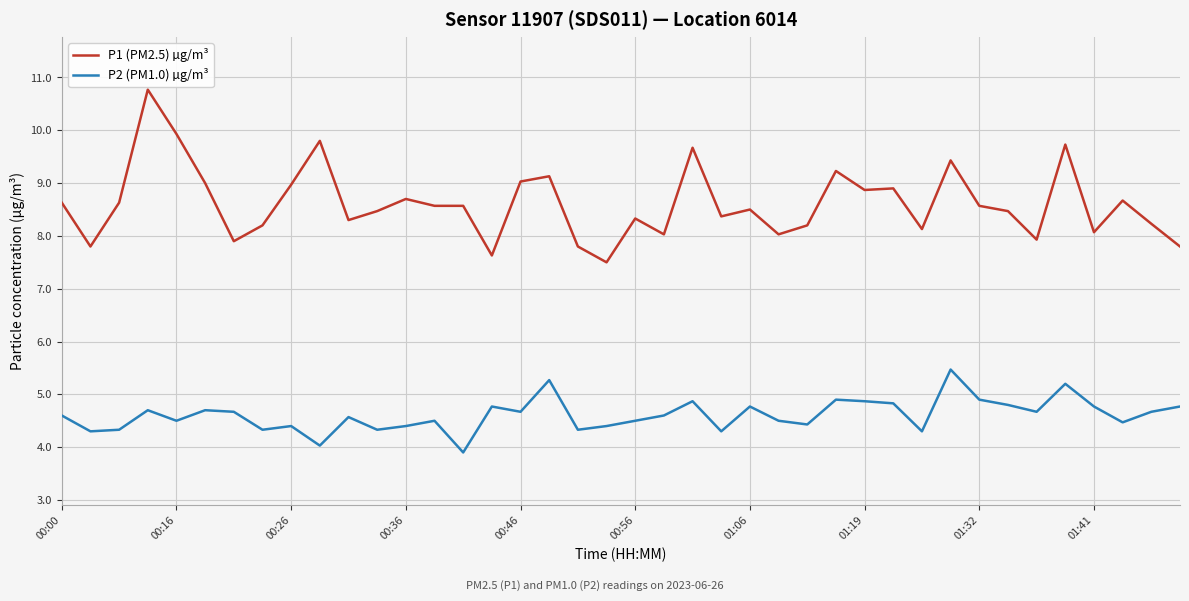

Rank the series by their maximum value, from highest to lowest.

P1 (PM2.5) µg/m³, P2 (PM1.0) µg/m³